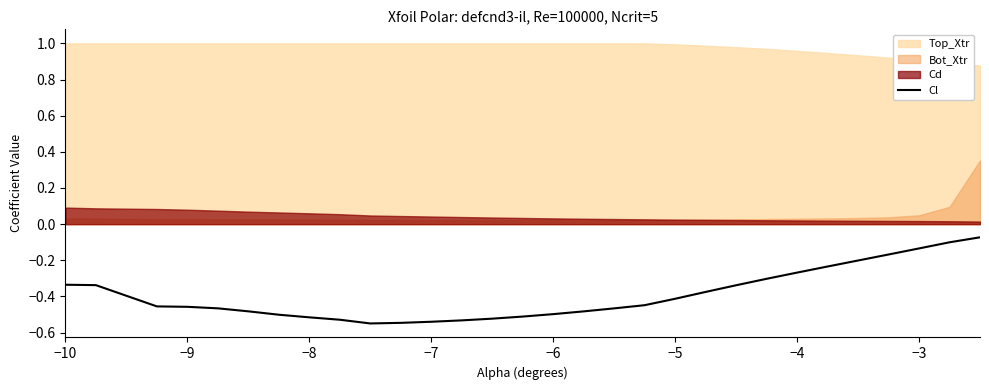

True or false: Cl has a value of -0.5 at −6.

True